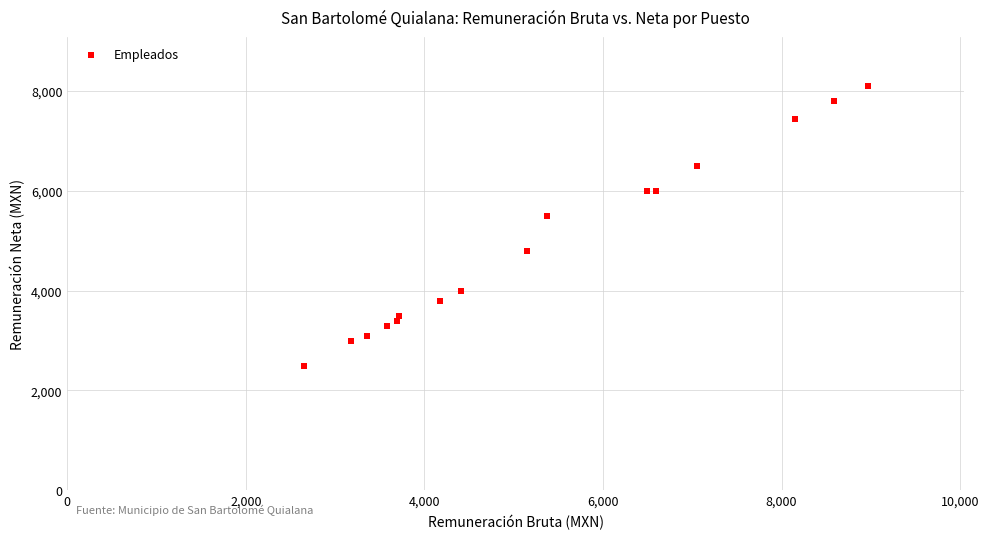

What Y value in the scatter plot is closest to 5306?

5500